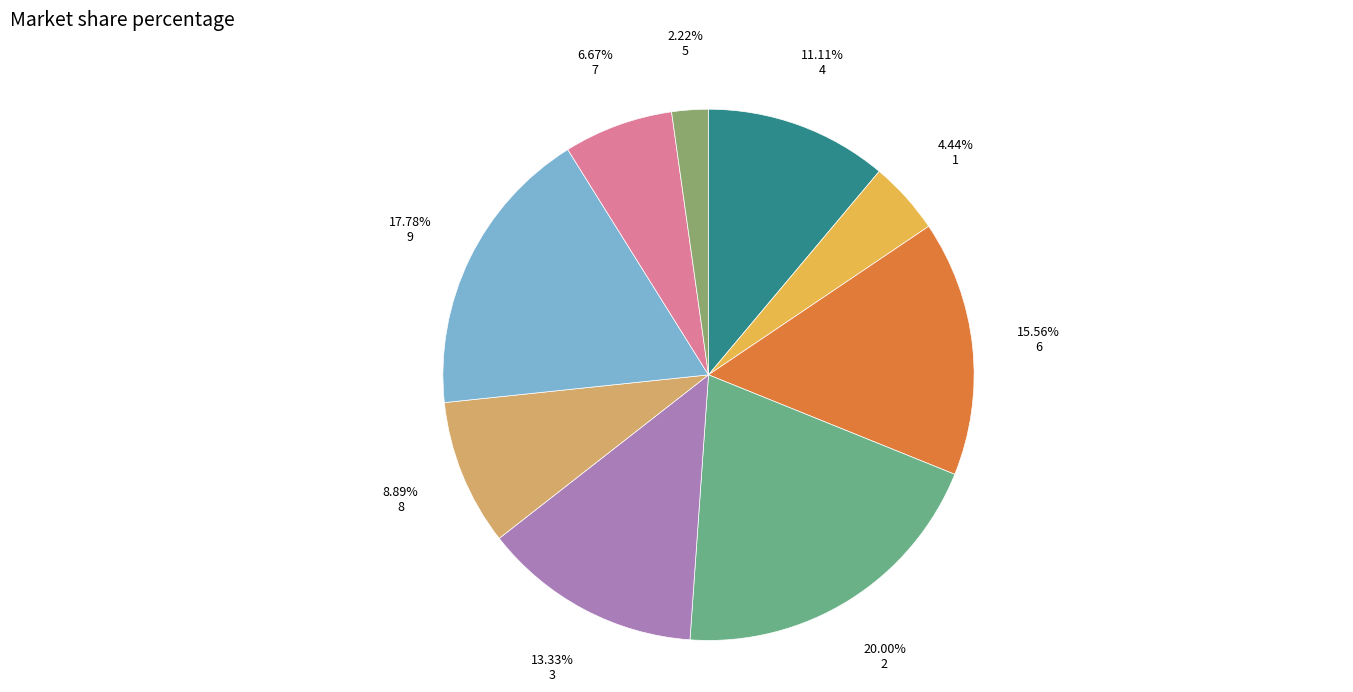

Which category has the smallest portion of the pie?

5